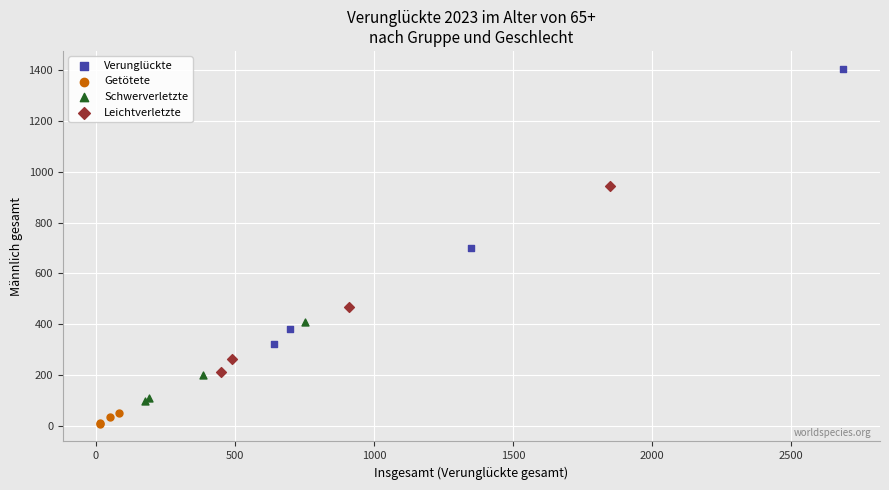

What are all the series names shown in the legend?

Verunglückte, Getötete, Schwerverletzte, Leichtverletzte